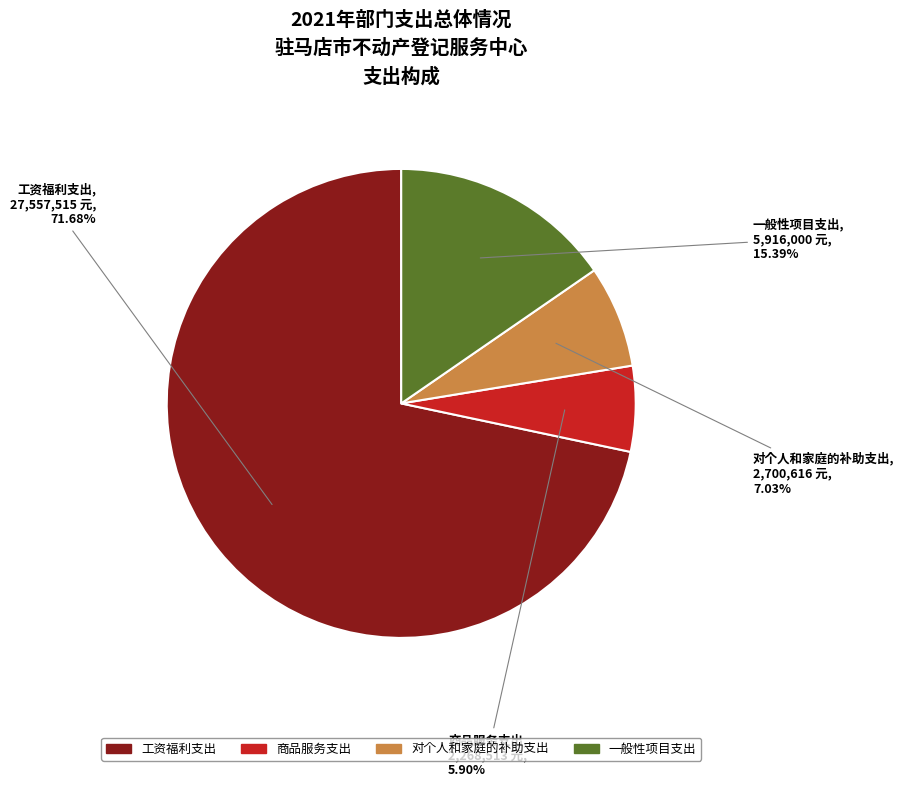

What is the largest slice in the pie chart?

工资福利支出